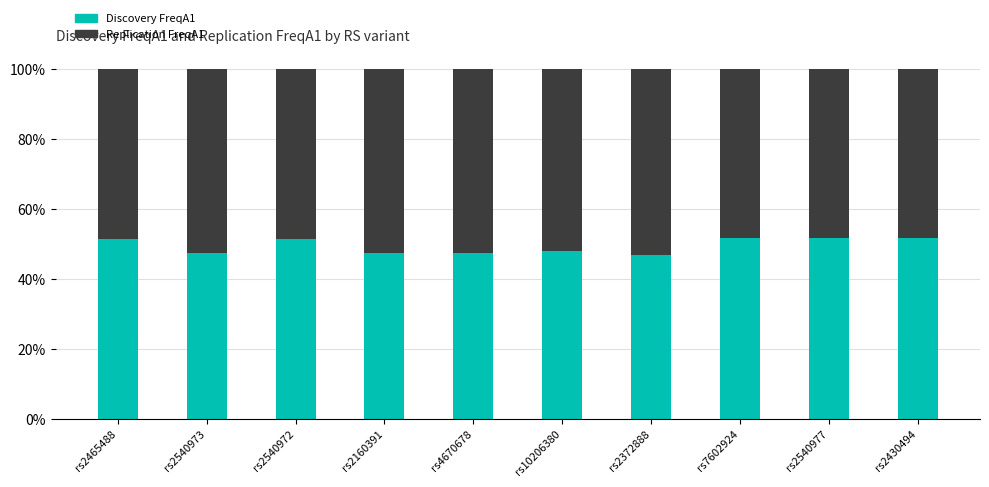

True or false: Discovery FreqA1 has a value of 26.2 at rs2372888.

False